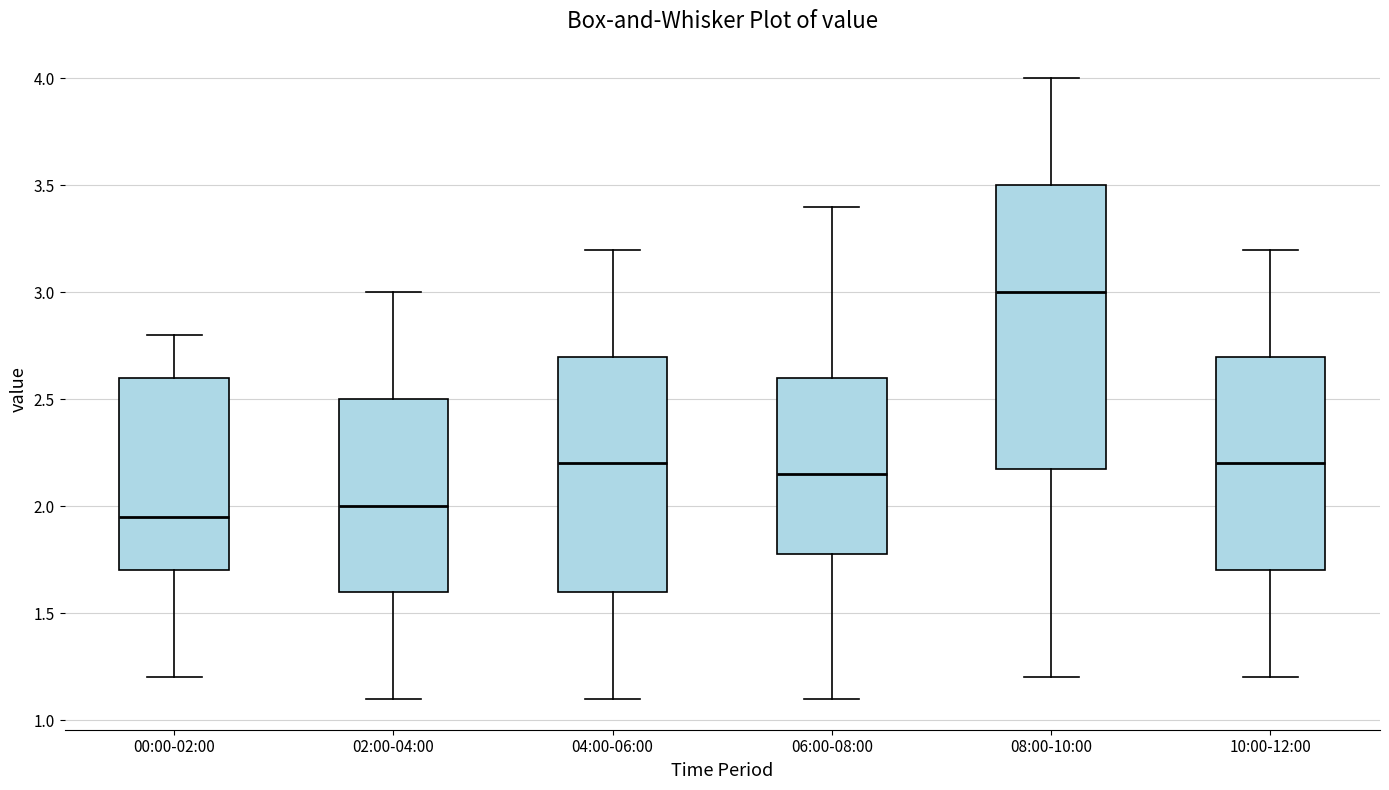

Which box is the tallest, from its lower edge to its upper edge?

08:00-10:00